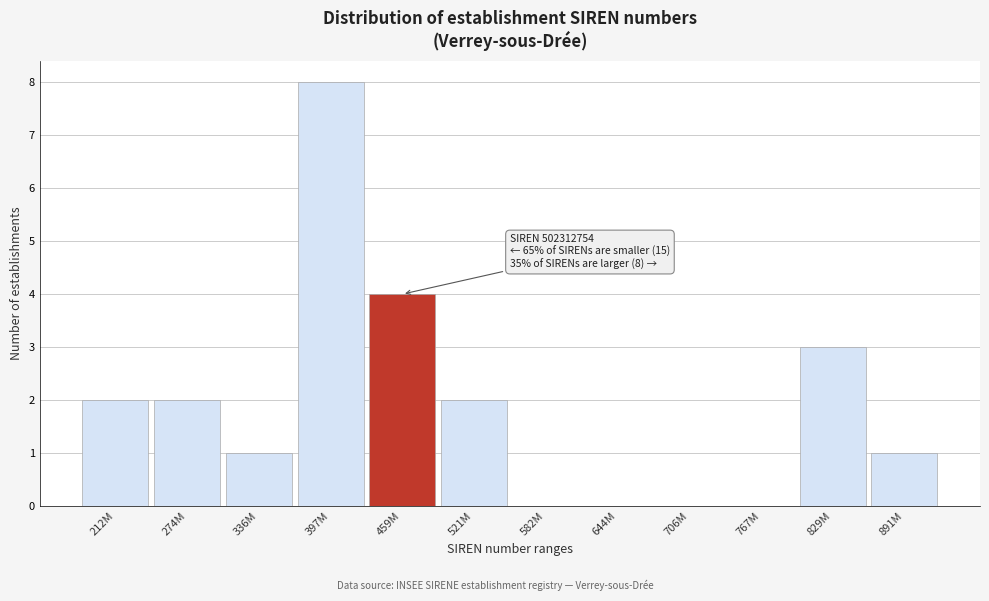

Reading left to right, extract all data points from this chart.

212M=2	274M=2	336M=1	397M=8	459M=4	521M=2	582M=0	644M=0	706M=0	767M=0	829M=3	891M=1